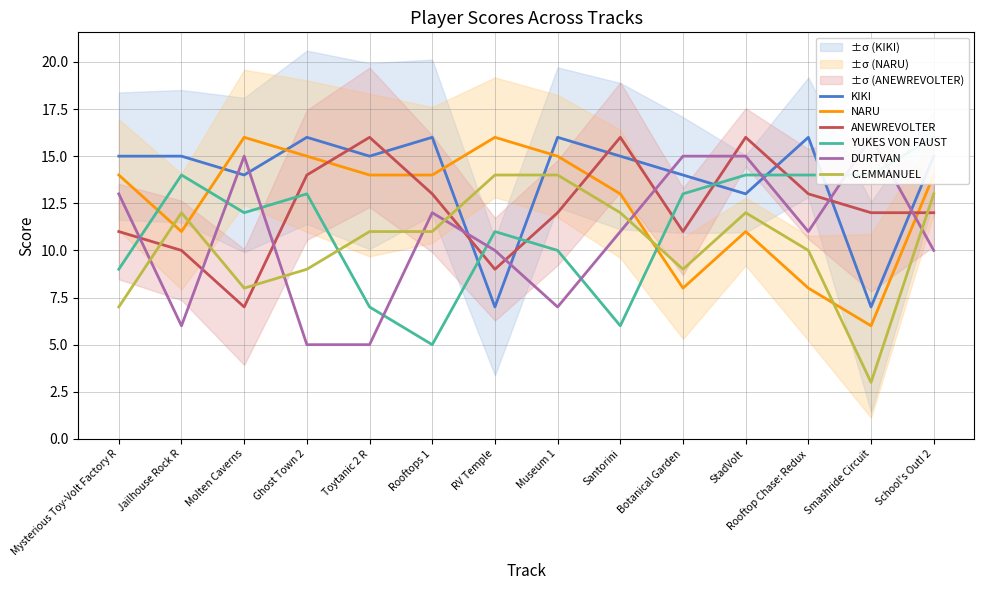

Reading left to right, list all the values displayed in this chart.

KIKI: Mysterious Toy-Volt Factory R=15	Jailhouse Rock R=15	Molten Caverns=14	Ghost Town 2=16	Toytanic 2 R=15	Rooftops 1=16	RV Temple=7	Museum 1=16	Santorini=15	Botanical Garden=14	StadVolt=13	Rooftop Chase: Redux=16	Smashride Circuit=7	School's Out! 2=15
NARU: Mysterious Toy-Volt Factory R=14	Jailhouse Rock R=11	Molten Caverns=16	Ghost Town 2=15	Toytanic 2 R=14	Rooftops 1=14	RV Temple=16	Museum 1=15	Santorini=13	Botanical Garden=8	StadVolt=11	Rooftop Chase: Redux=8	Smashride Circuit=6	School's Out! 2=14
ANEWREVOLTER: Mysterious Toy-Volt Factory R=11	Jailhouse Rock R=10	Molten Caverns=7	Ghost Town 2=14	Toytanic 2 R=16	Rooftops 1=13	RV Temple=9	Museum 1=12	Santorini=16	Botanical Garden=11	StadVolt=16	Rooftop Chase: Redux=13	Smashride Circuit=12	School's Out! 2=12
YUKES VON FAUST: Mysterious Toy-Volt Factory R=9	Jailhouse Rock R=14	Molten Caverns=12	Ghost Town 2=13	Toytanic 2 R=7	Rooftops 1=5	RV Temple=11	Museum 1=10	Santorini=6	Botanical Garden=13	StadVolt=14	Rooftop Chase: Redux=14	Smashride Circuit=14	School's Out! 2=16
DURTVAN: Mysterious Toy-Volt Factory R=13	Jailhouse Rock R=6	Molten Caverns=15	Ghost Town 2=5	Toytanic 2 R=5	Rooftops 1=12	RV Temple=10	Museum 1=7	Santorini=11	Botanical Garden=15	StadVolt=15	Rooftop Chase: Redux=11	Smashride Circuit=16	School's Out! 2=10
C.EMMANUEL: Mysterious Toy-Volt Factory R=7	Jailhouse Rock R=12	Molten Caverns=8	Ghost Town 2=9	Toytanic 2 R=11	Rooftops 1=11	RV Temple=14	Museum 1=14	Santorini=12	Botanical Garden=9	StadVolt=12	Rooftop Chase: Redux=10	Smashride Circuit=3	School's Out! 2=13